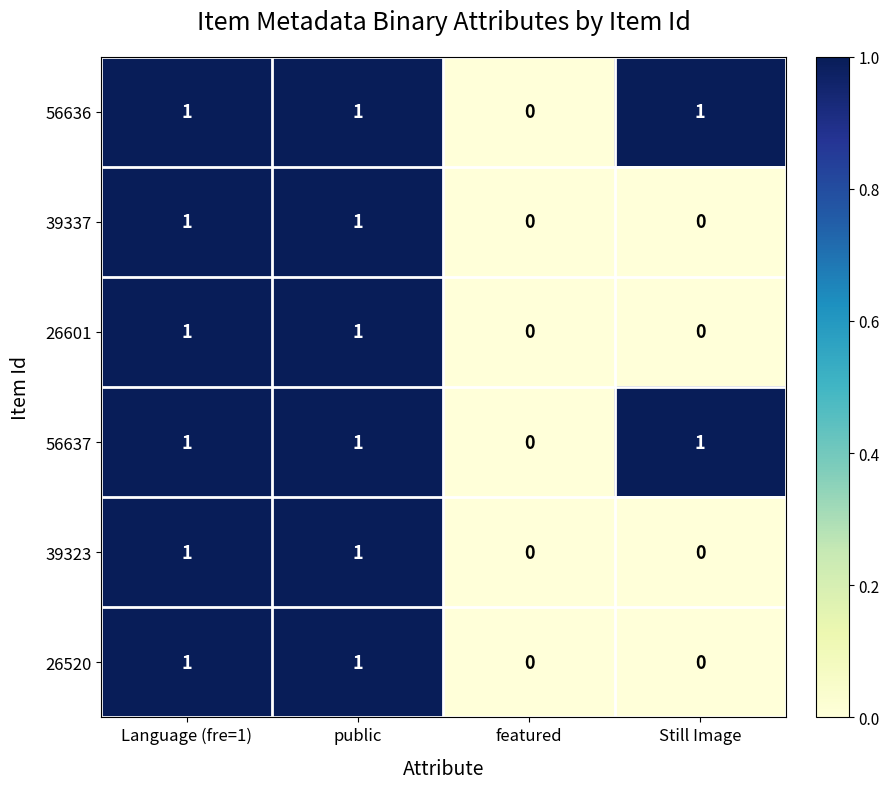

How many 26601 values are between 0 and 1?

4